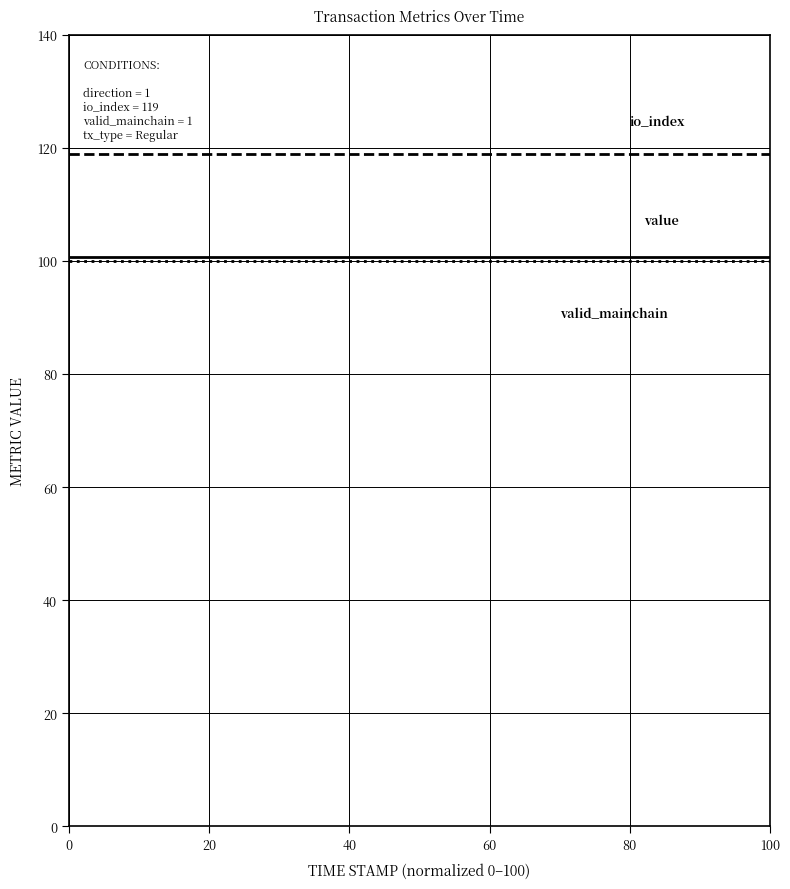

What is the smallest value displayed?

100.0